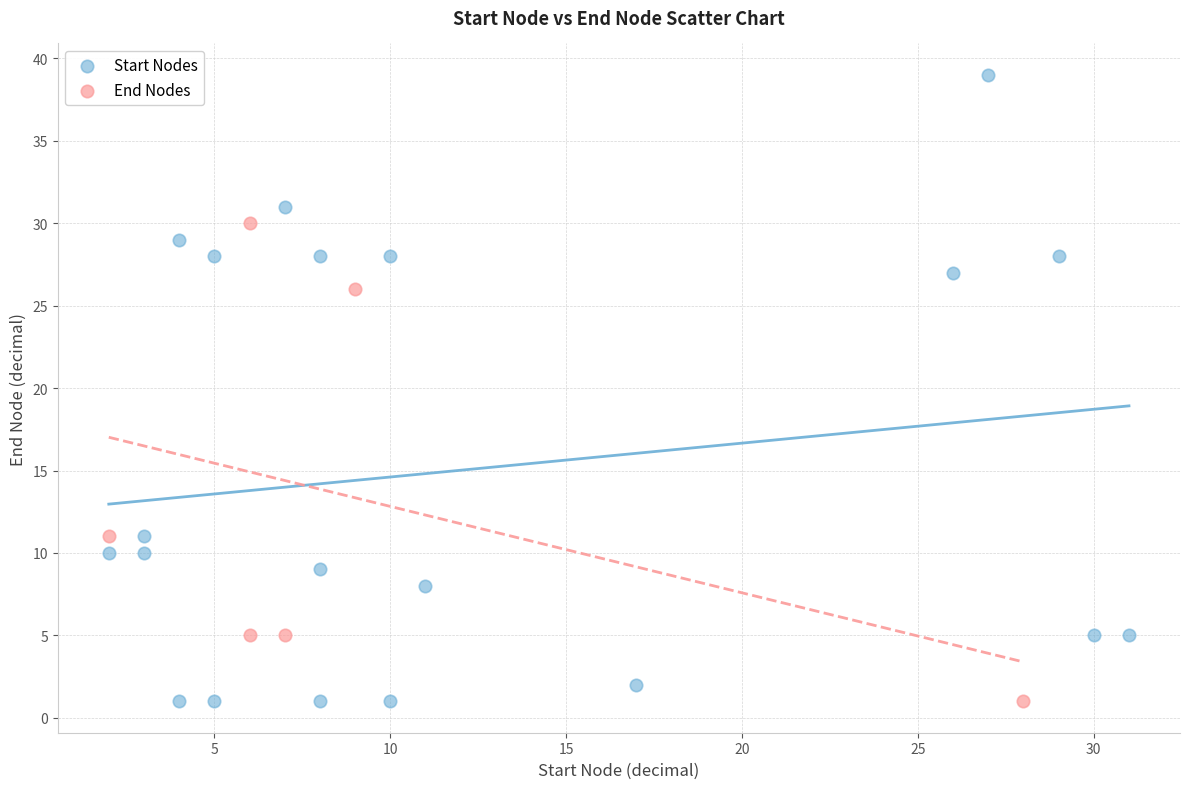

Which series reaches the maximum Y coordinate?

Start Nodes